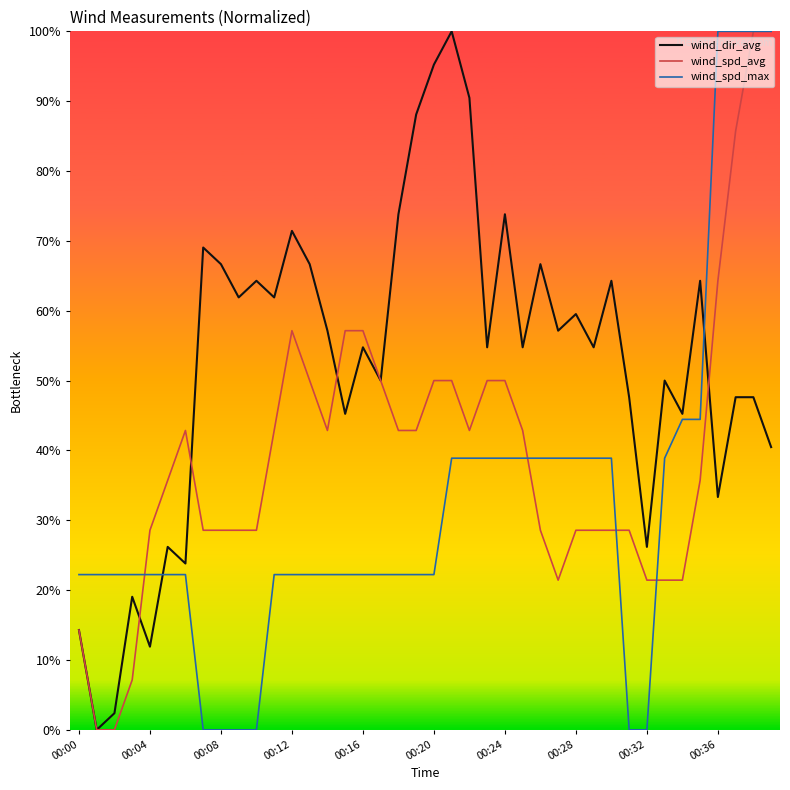

Rank the series by their average value, from lowest to highest.

wind_spd_max, wind_spd_avg, wind_dir_avg